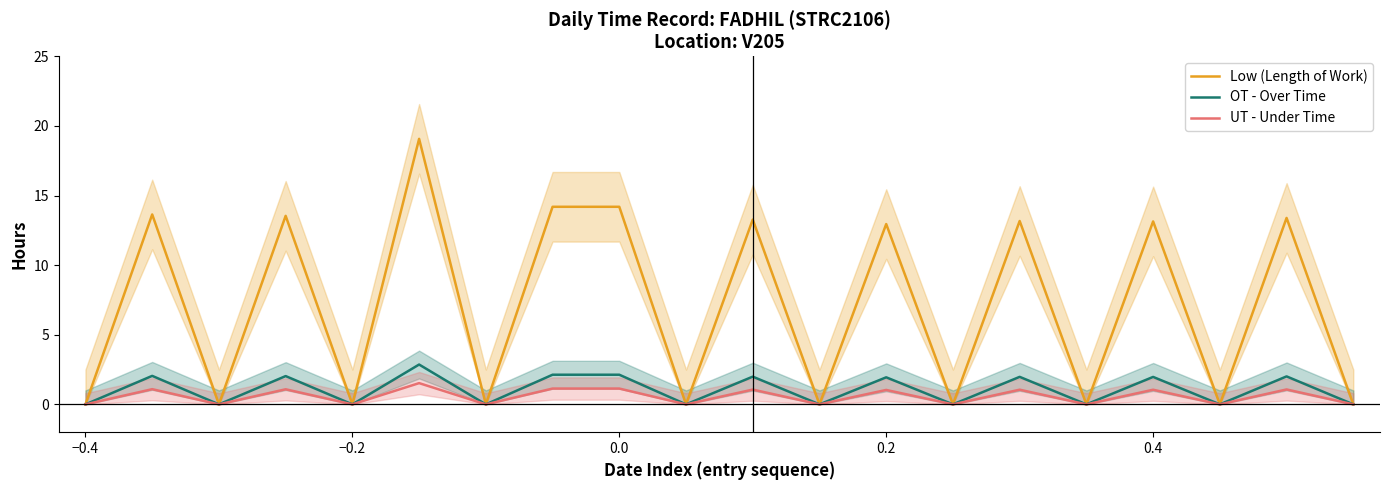

What is the highest value of the OT - Over Time series?

2.9